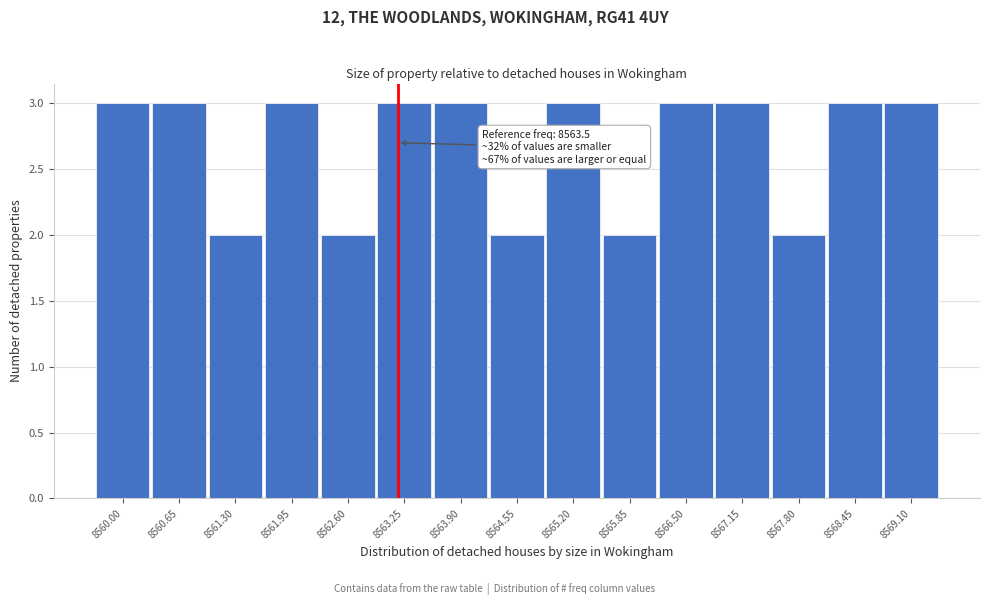

Reading left to right, what are all the values shown in this chart?

8560.00=3	8560.65=3	8561.30=2	8561.95=3	8562.60=2	8563.25=3	8563.90=3	8564.55=2	8565.20=3	8565.85=2	8566.50=3	8567.15=3	8567.80=2	8568.45=3	8569.10=3